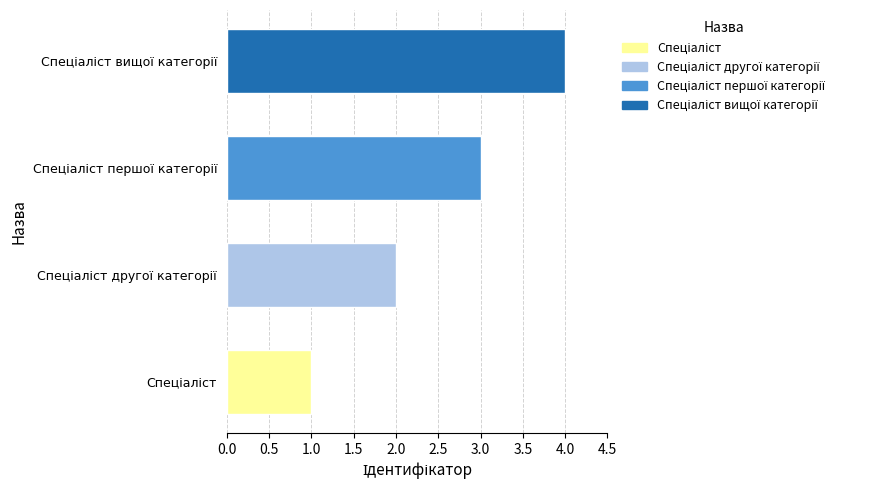

What is the greatest value displayed?

4